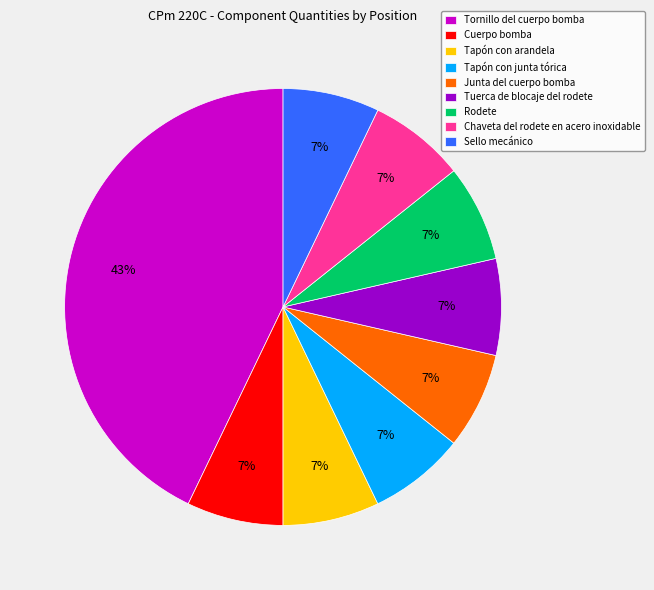

To the nearest percent, what percentage of the pie is Tornillo del cuerpo bomba?

43%